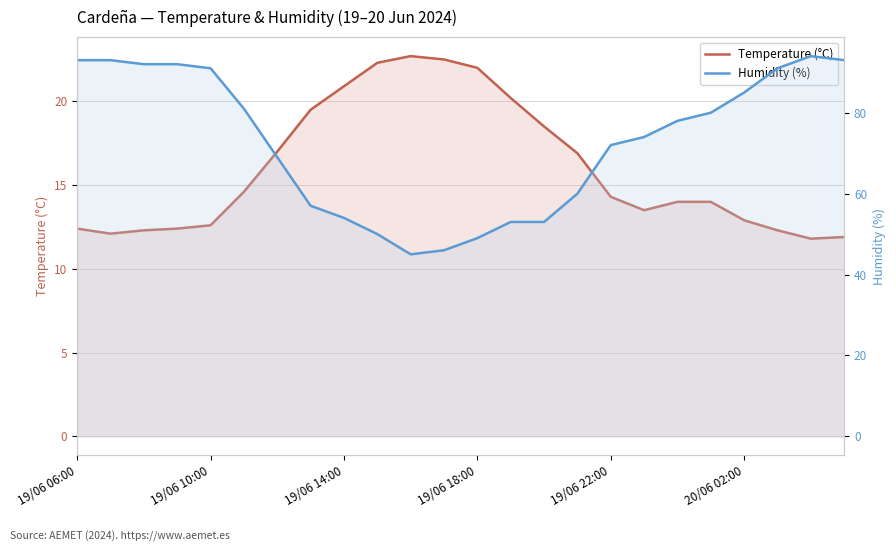

What is the difference between the maximum and minimum values in the Humidity (%) series?

49.0